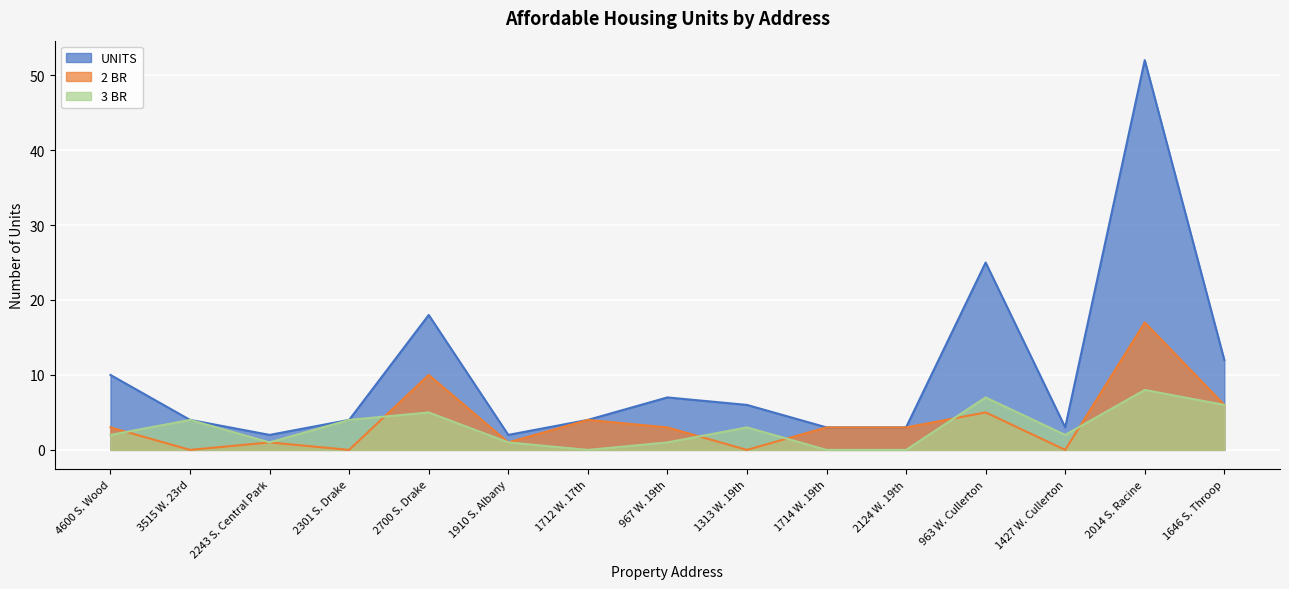

What is the total value across all series at 1313 W. 19th?

9